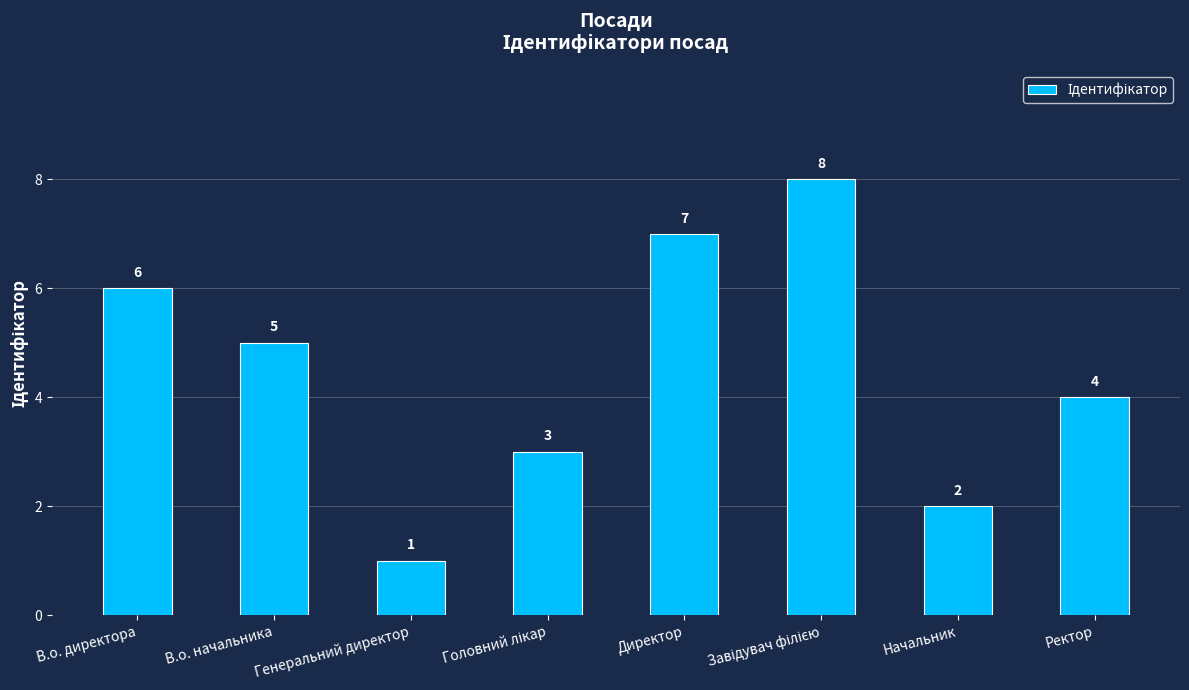

Where does the data first go above 5?

В.о. директора